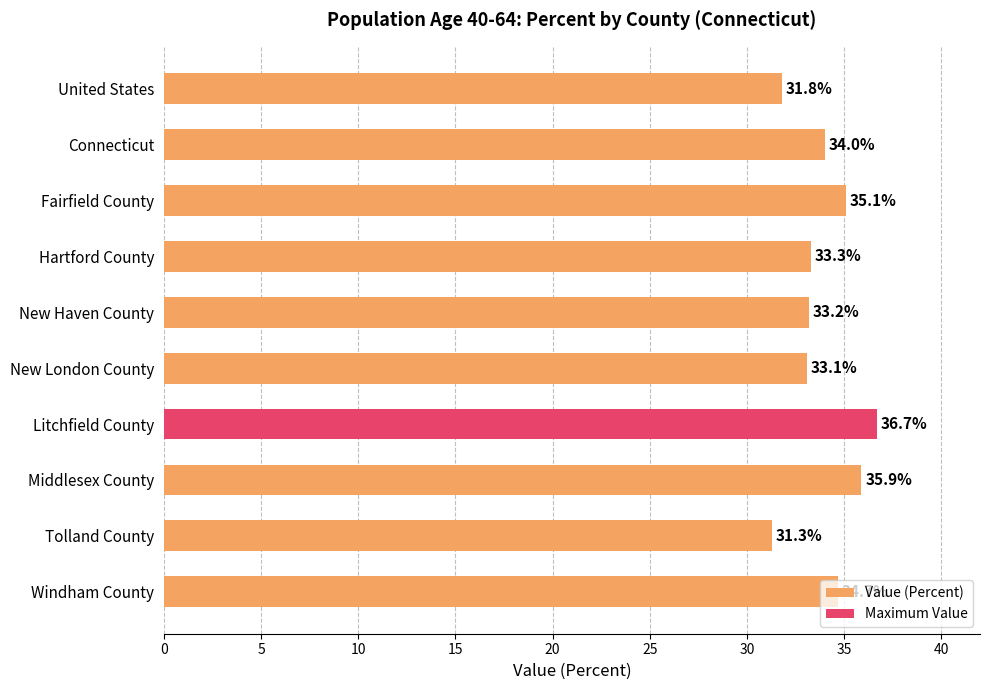

Which label corresponds to the smallest value in the chart?

Tolland County